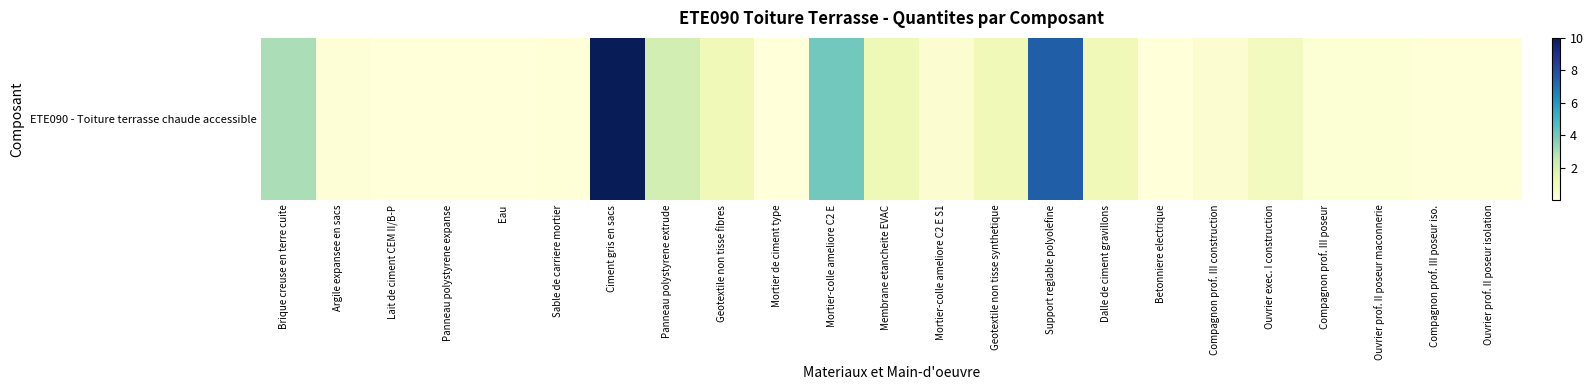

Reading left to right, what are all the values shown in this chart?

Brique creuse en terre cuite=3.0	Argile expansee en sacs=0.1	Lait de ciment CEM II/B-P=0.0	Panneau polystyrene expanse=0.0	Eau=0.0	Sable de carriere mortier=0.1	Ciment gris en sacs=10.0	Panneau polystyrene extrude=2.1	Geotextile non tisse fibres=1.1	Mortier de ciment type=0.0	Mortier-colle ameliore C2 E=4.0	Membrane etancheite EVAC=1.1	Mortier-colle ameliore C2 E S1=0.3	Geotextile non tisse synthetique=1.1	Support reglable polyolefine=7.5	Dalle de ciment gravillons=1.1	Betonniere electrique=0.0	Compagnon prof. III construction=0.3	Ouvrier exec. I construction=0.8	Compagnon prof. III poseur=0.2	Ouvrier prof. II poseur maconnerie=0.2	Compagnon prof. III poseur iso.=0.1	Ouvrier prof. II poseur isolation=0.1